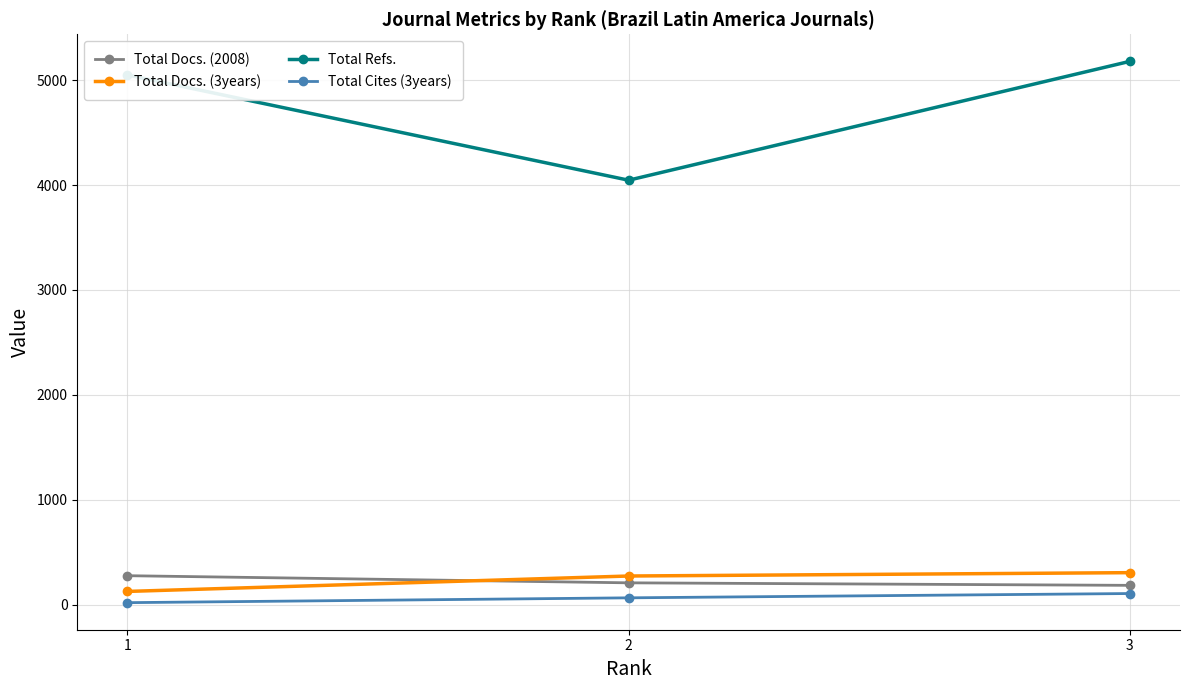

How many values in the Total Cites (3years) series are below 65?

1